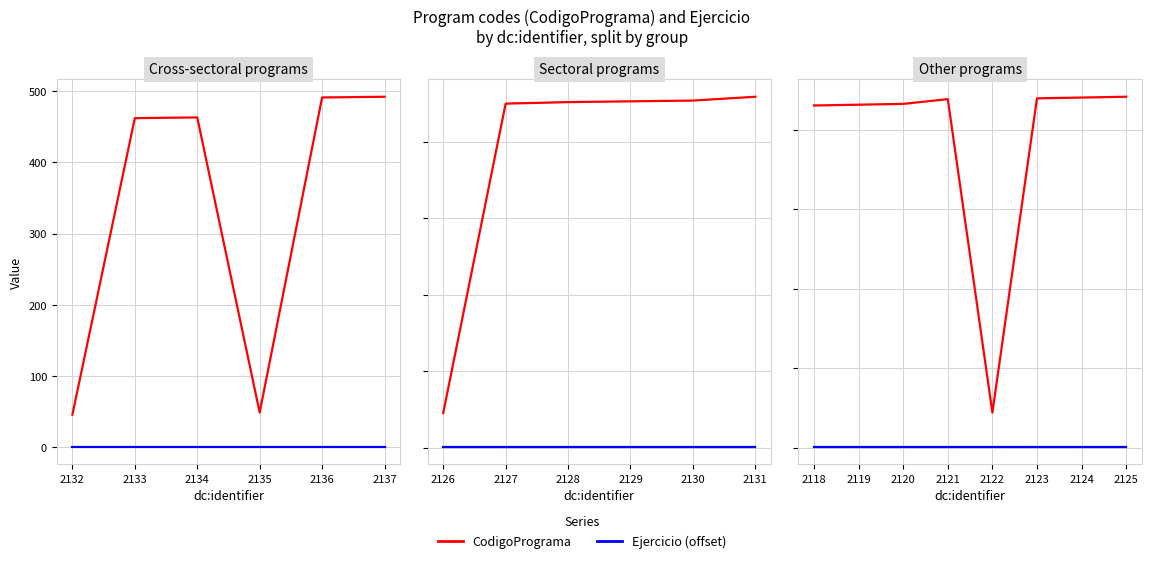

Rank the series at 2122 from highest to lowest value.

CodigoPrograma, Ejercicio (offset)